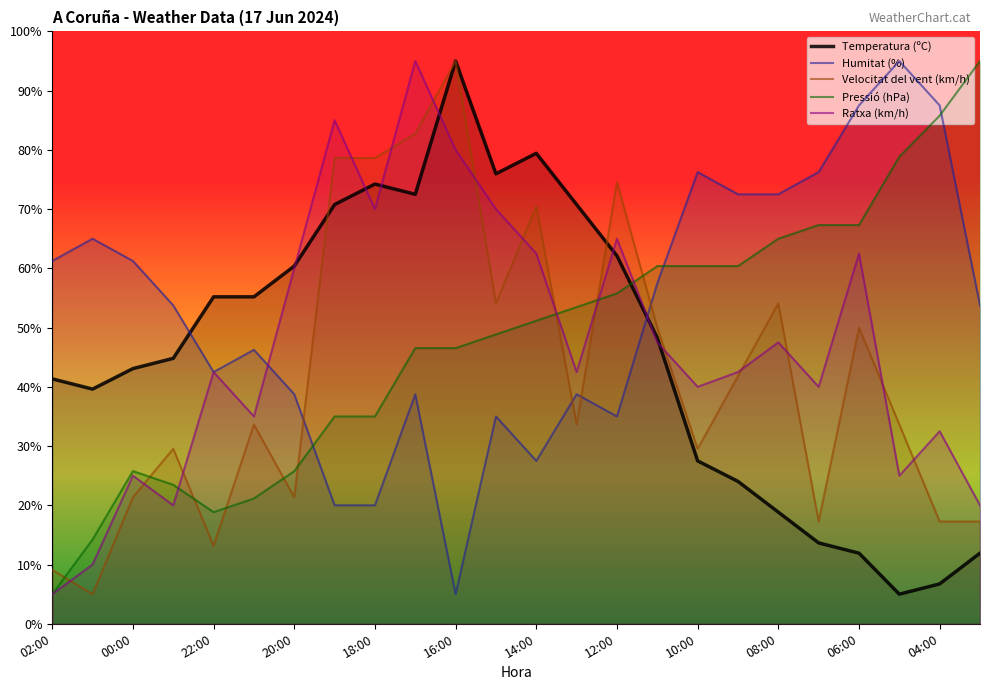

Which series has the largest total across all categories?

Humitat (%)